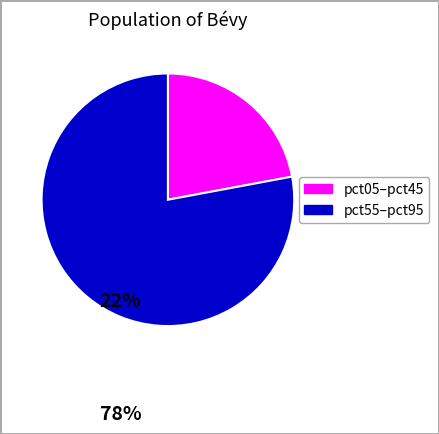

Is there any slice that represents more than half of the pie?

Yes